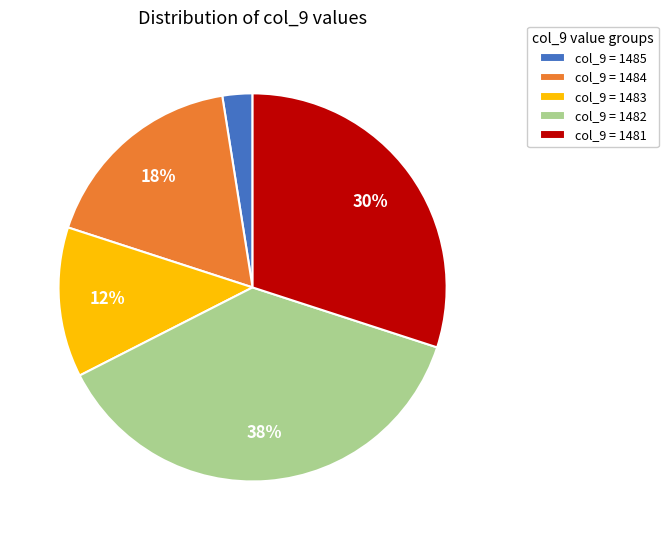

Does any single category account for the majority?

No